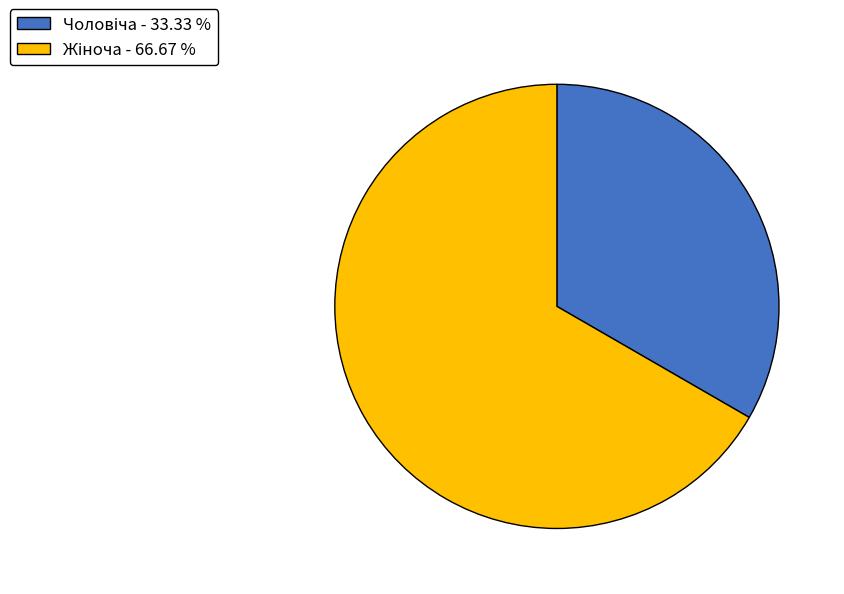

How many segments does this pie chart have?

2